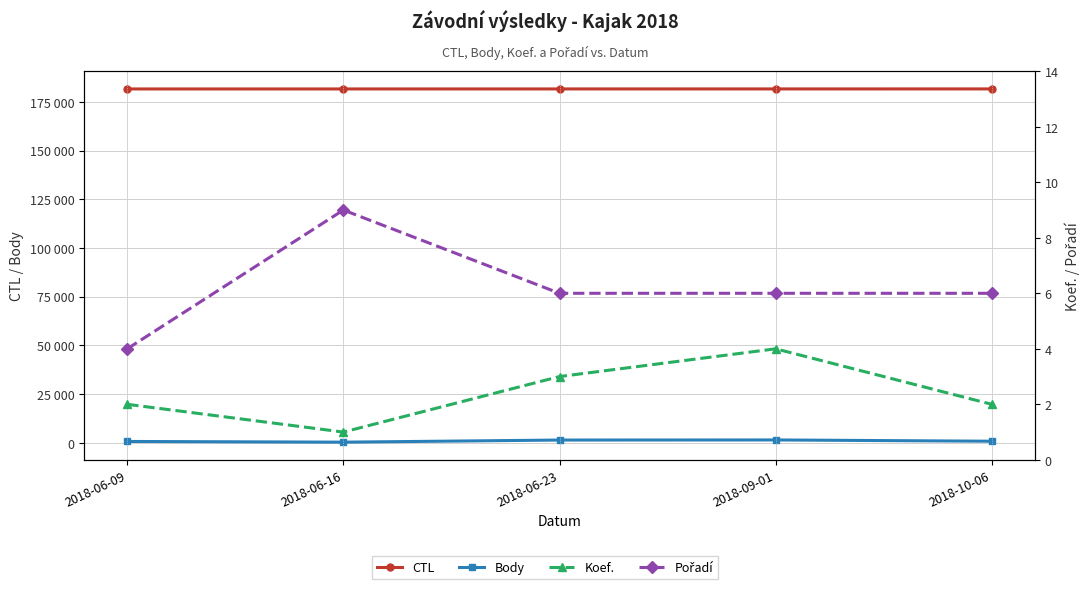

How many lines are shown in the chart?

4